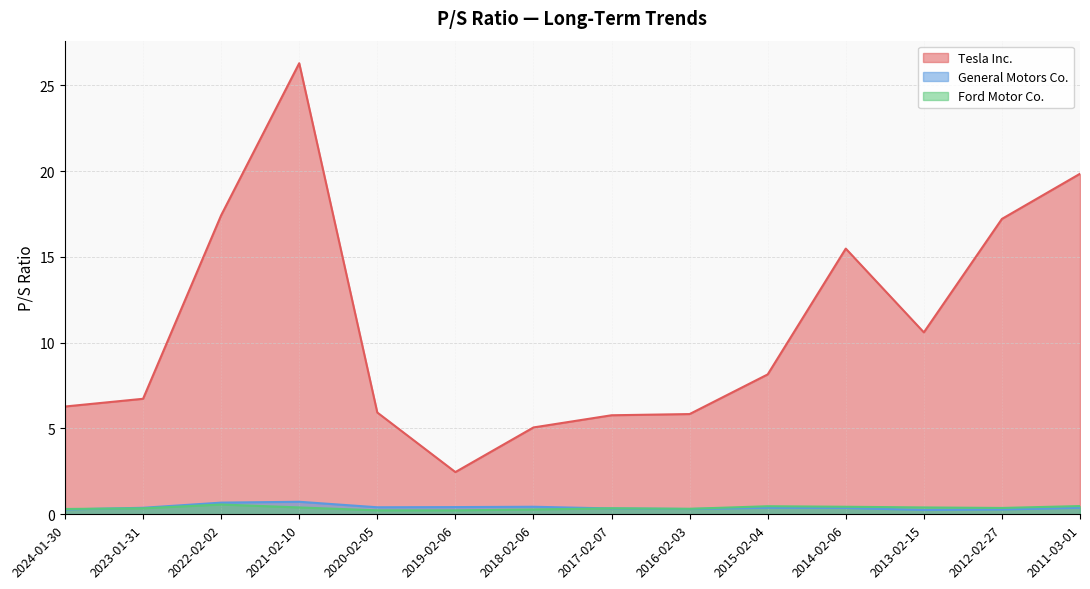

Which series ends up on top after the final intersection of Ford Motor Co. and General Motors Co.?

Ford Motor Co.